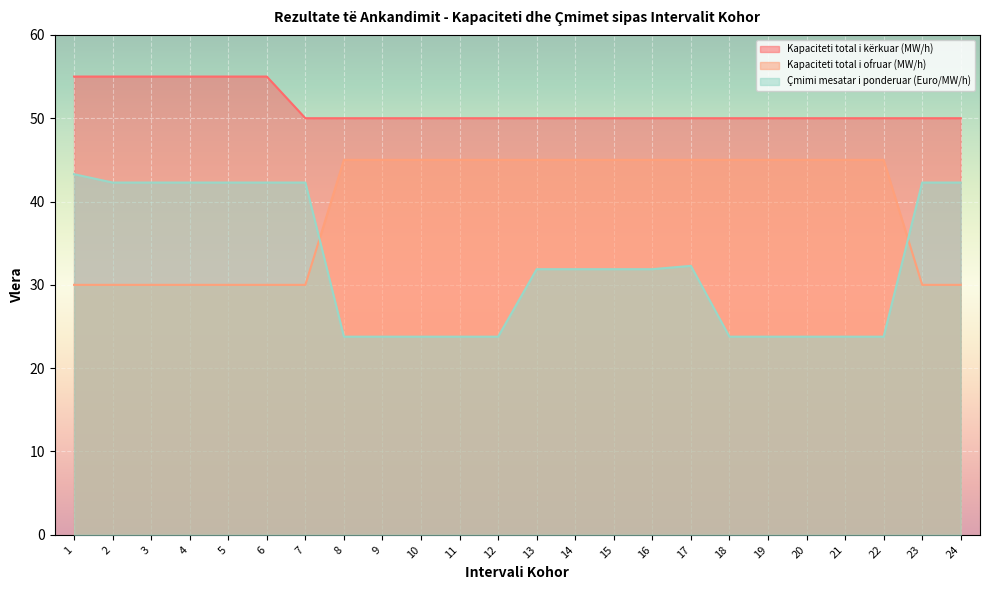

Read the Kapaciteti total i ofruar (MW/h) value at 5.

30.0